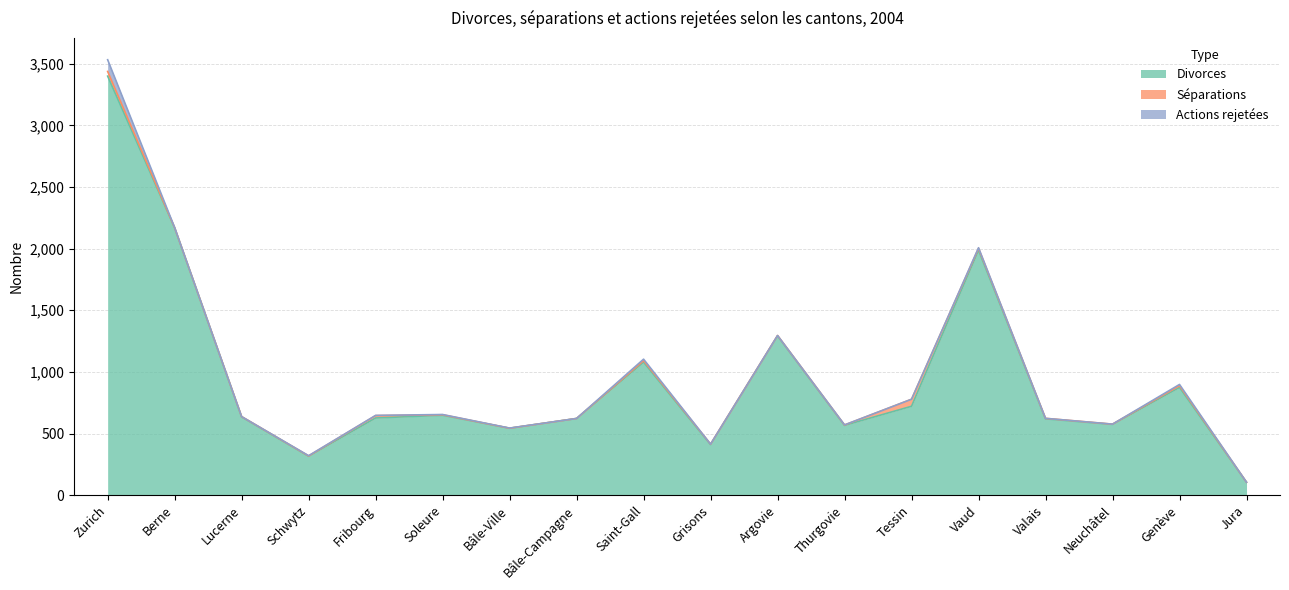

Reading right to left, transcribe all the data shown in this chart.

Divorces: Jura=105	Genève=874	Neuchâtel=574	Valais=619	Vaud=1987	Tessin=721	Thurgovie=566	Argovie=1292	Grisons=410	Saint-Gall=1079	Bâle-Campagne=622	Bâle-Ville=543	Soleure=648	Fribourg=626	Schwytz=316	Lucerne=635	Berne=2169	Zurich=3399
Séparations: Jura=0	Genève=14	Neuchâtel=2	Valais=4	Vaud=15	Tessin=57	Thurgovie=3	Argovie=3	Grisons=4	Saint-Gall=12	Bâle-Campagne=0	Bâle-Ville=0	Soleure=4	Fribourg=19	Schwytz=2	Lucerne=2	Berne=1	Zurich=38
Actions rejetées: Jura=0	Genève=10	Neuchâtel=0	Valais=0	Vaud=5	Tessin=0	Thurgovie=1	Argovie=0	Grisons=0	Saint-Gall=12	Bâle-Campagne=0	Bâle-Ville=1	Soleure=2	Fribourg=2	Schwytz=2	Lucerne=0	Berne=1	Zurich=95